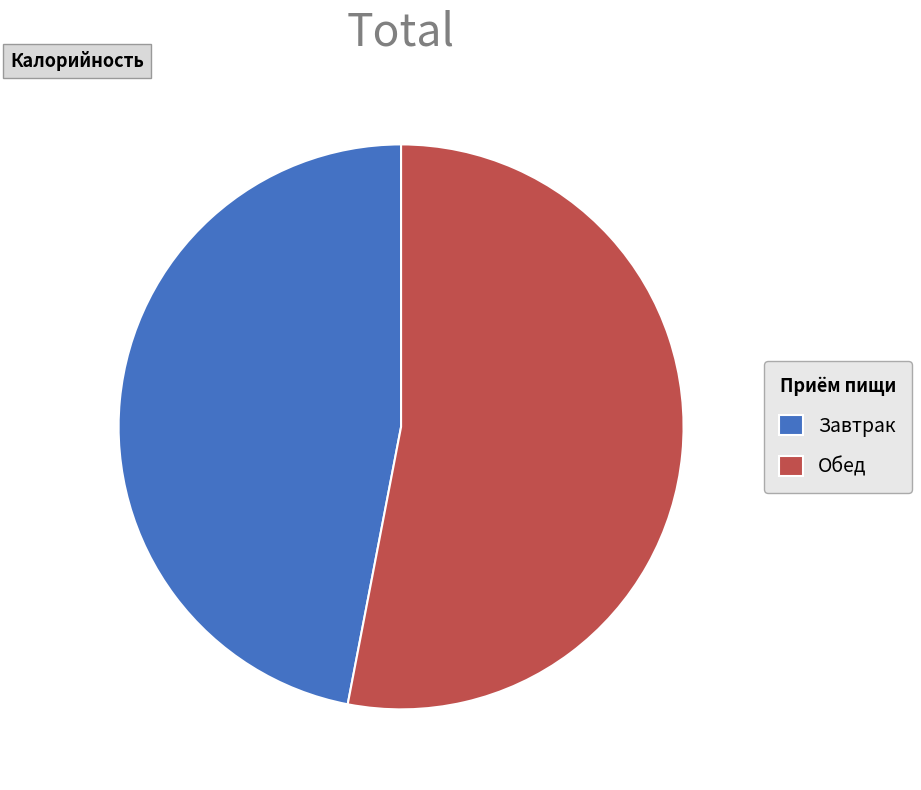

Does any single category account for the majority?

Yes